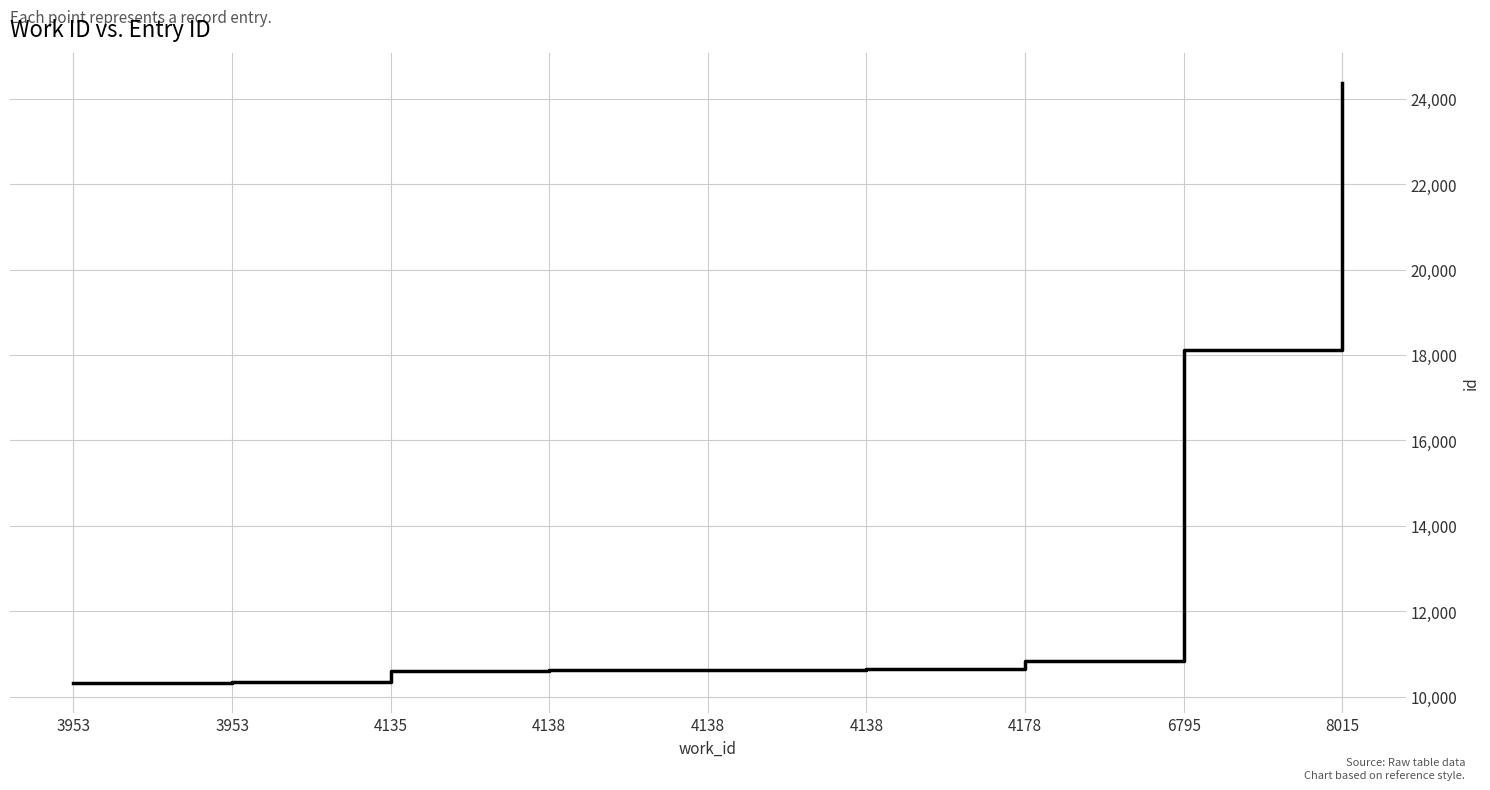

How many lines are shown in the chart?

1